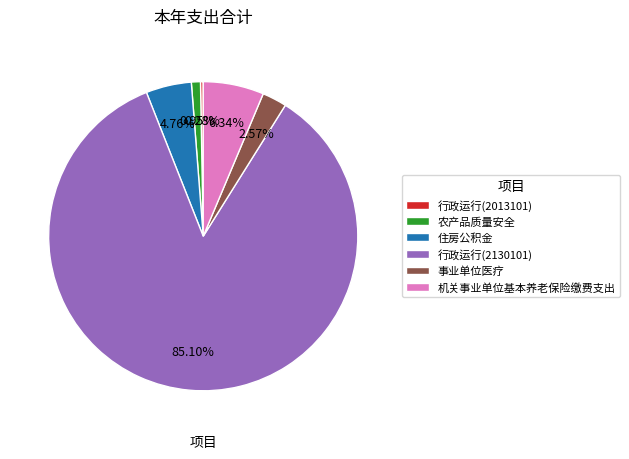

What is the majority slice?

行政运行(2130101)